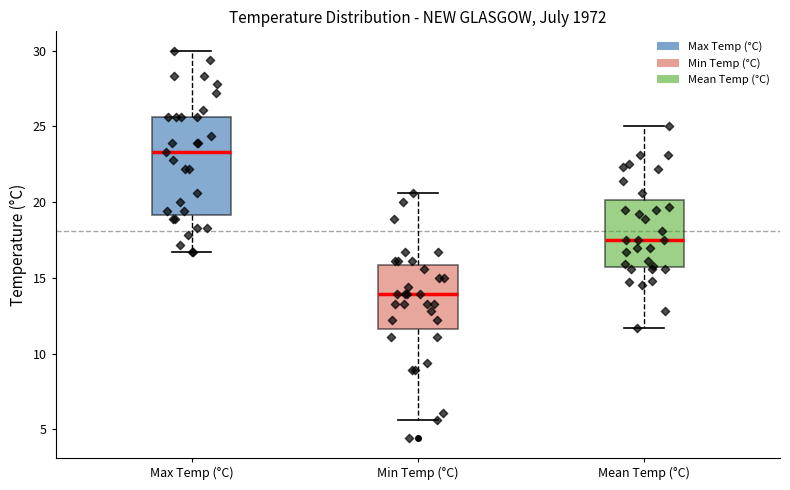

Reading left to right, transcribe this box plot: for each box, give where its median line is, the range the box spans, and where its two whiskers end, as read against the y-axis. The values are not printed on the chart, so give them approximately, as read against the axis.

Max Temp (°C): median 23.5, box 19.0 to 25.5, whiskers 16.5 to 30.0
Min Temp (°C): median 14.0, box 11.5 to 16.0, whiskers 5.5 to 20.5
Mean Temp (°C): median 17.5, box 15.5 to 20.0, whiskers 11.5 to 25.0